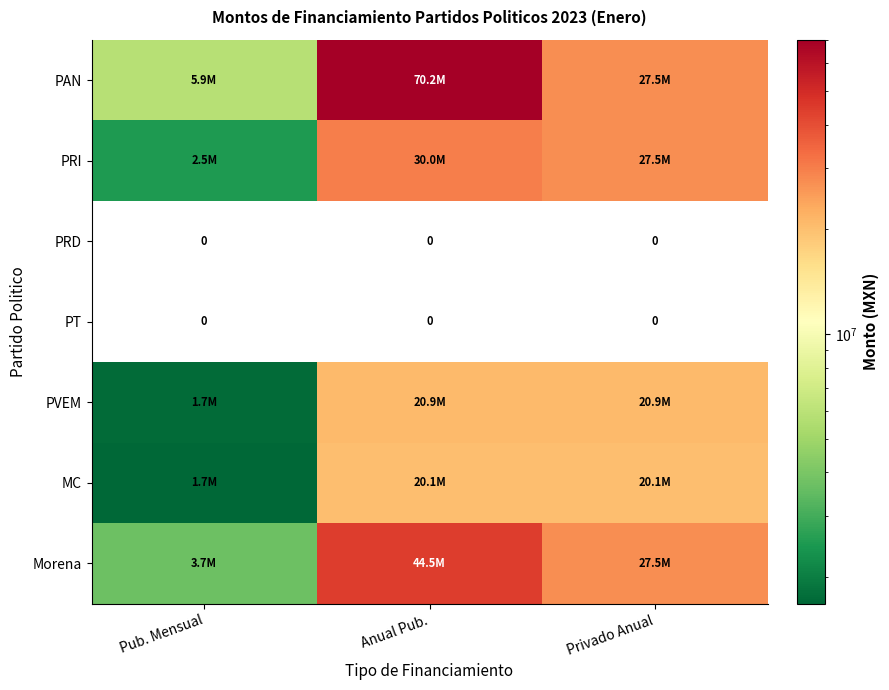

Is the value of MC at Pub. Mensual greater than the value of PRI at Privado Anual?

No